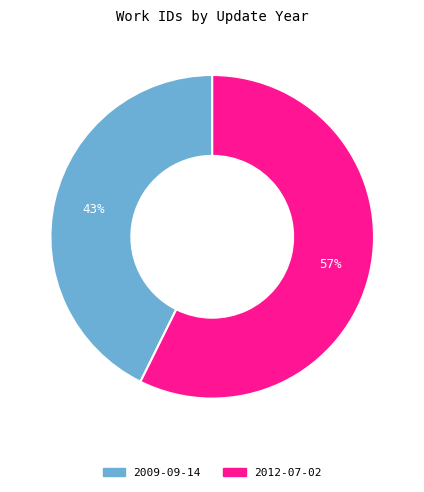

The 2009-09-14 slice represents 43% of the pie. True or false?

True